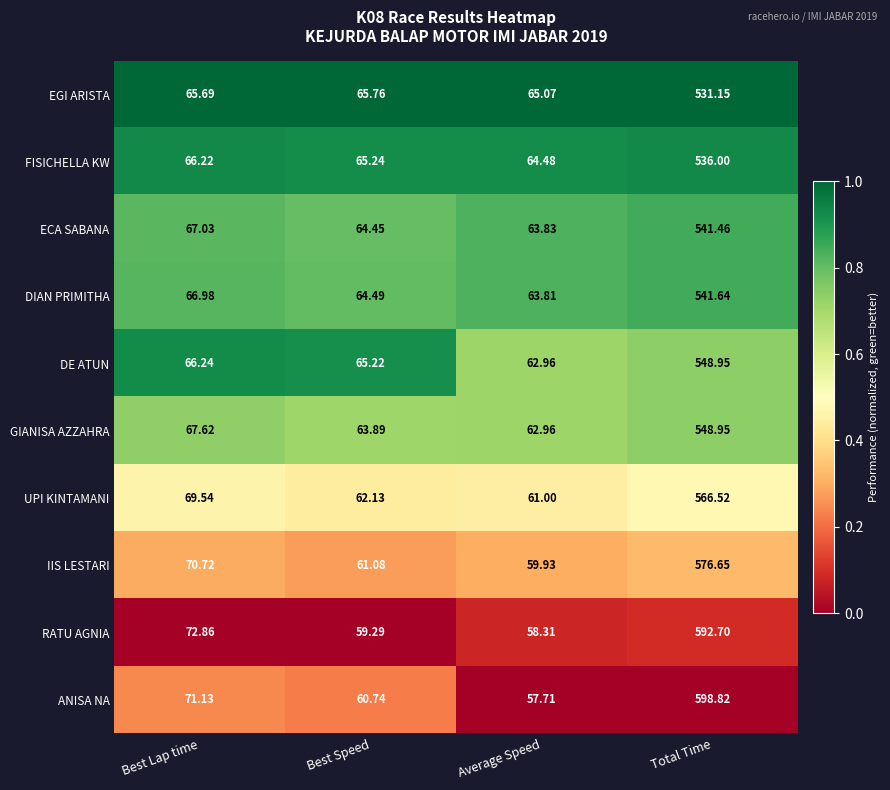

At Best Speed, list the series in order from largest to smallest.

EGI ARISTA, FISICHELLA KW, DE ATUN, DIAN PRIMITHA, ECA SABANA, GIANISA AZZAHRA, UPI KINTAMANI, IIS LESTARI, ANISA NA, RATU AGNIA